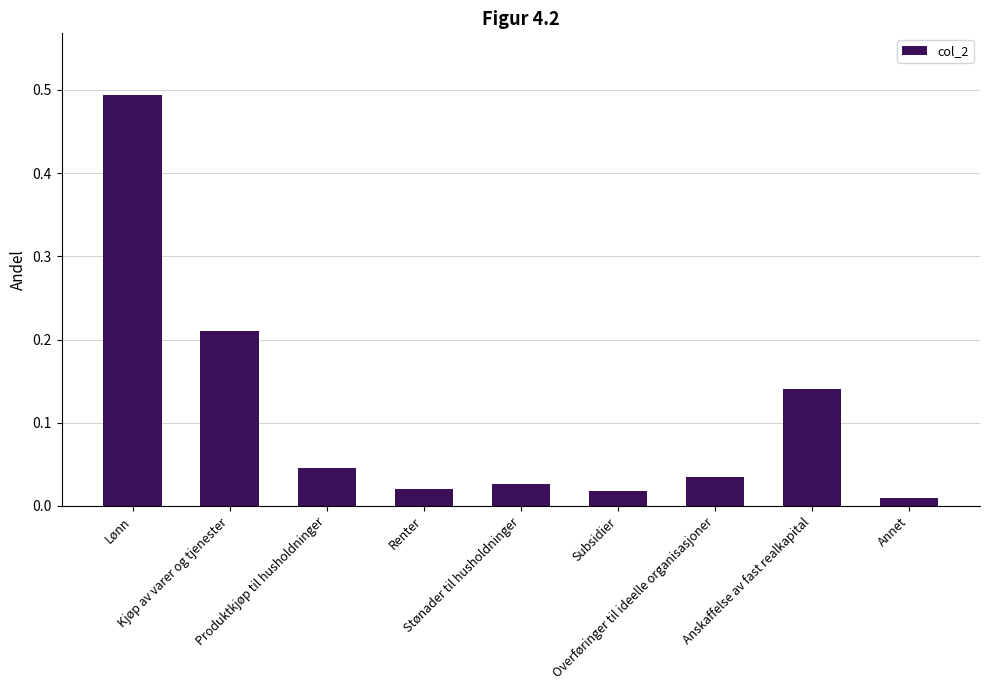

What is the sum of all values?

1.0